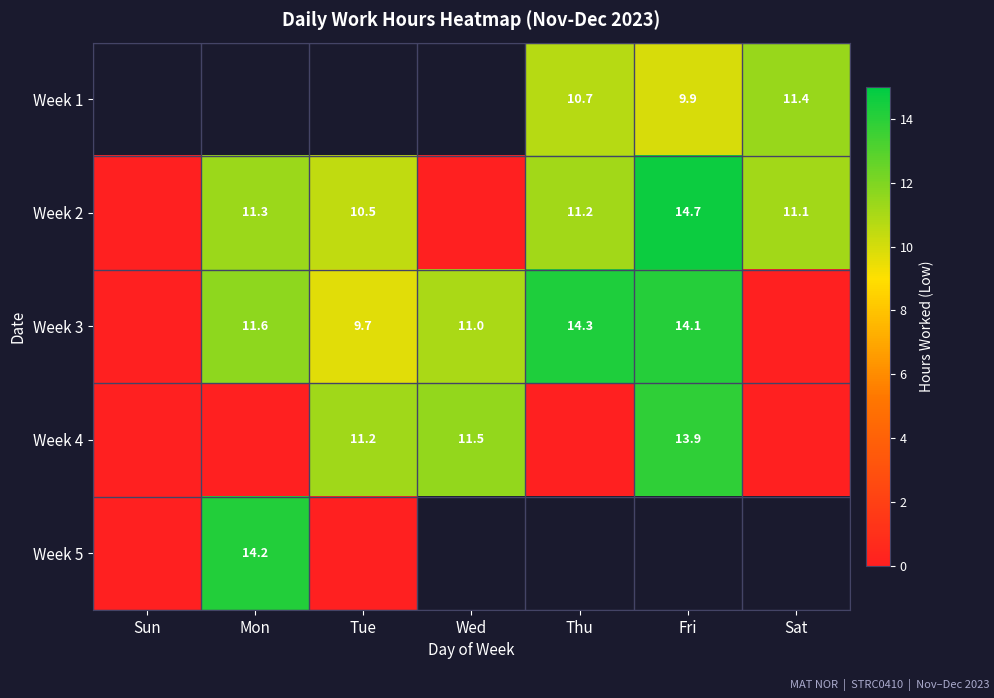

Count the number of data series in this chart.

5